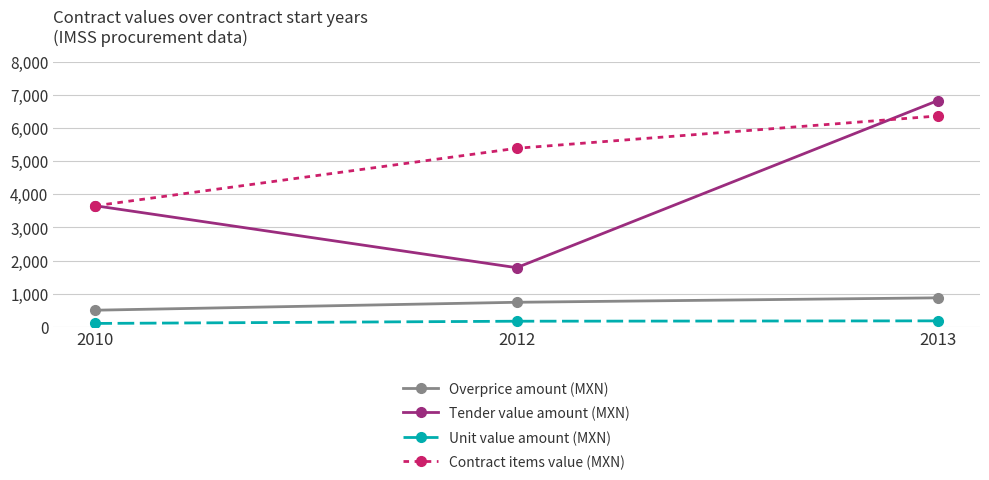

What are all the series names shown in the legend?

Overprice amount (MXN), Tender value amount (MXN), Unit value amount (MXN), Contract items value (MXN)